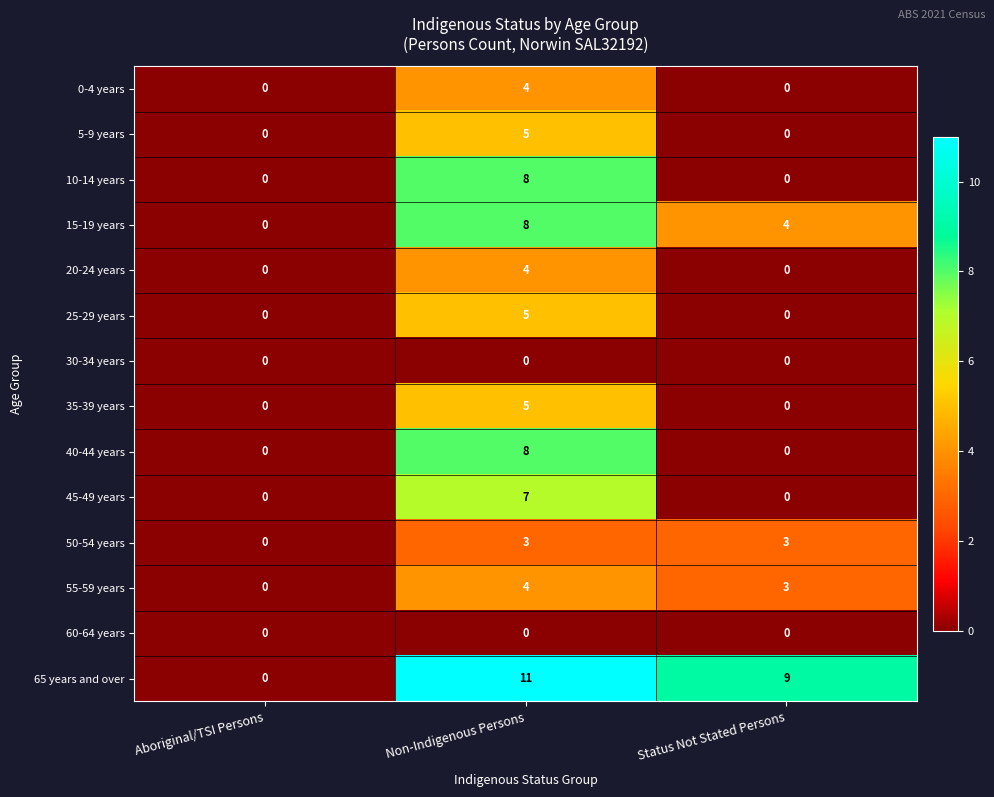

Count the 20-24 years values in the range 0 to 4.

3